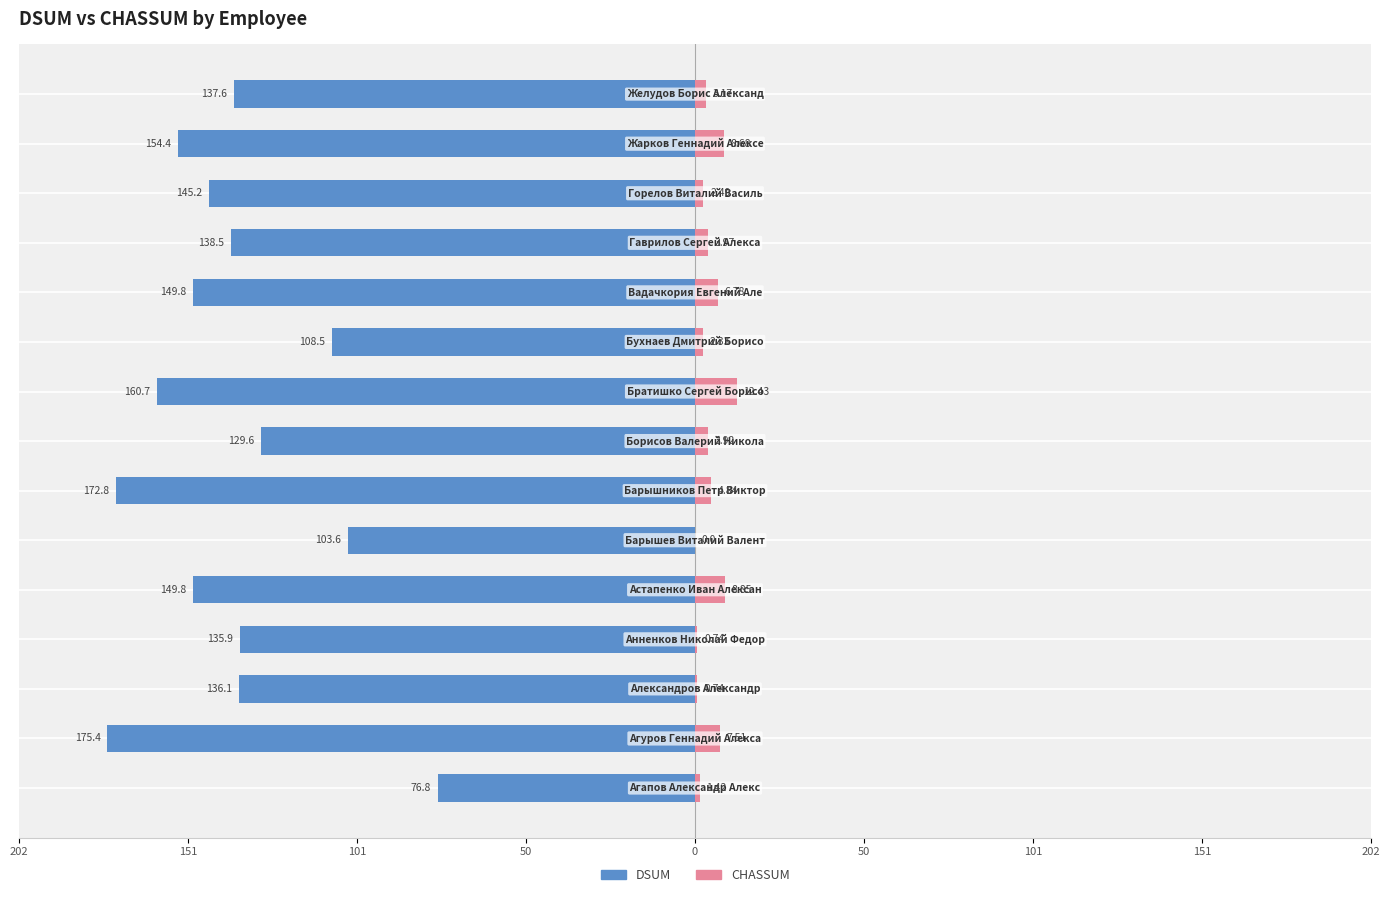

Which series changed the most between 101 and 9?

DSUM